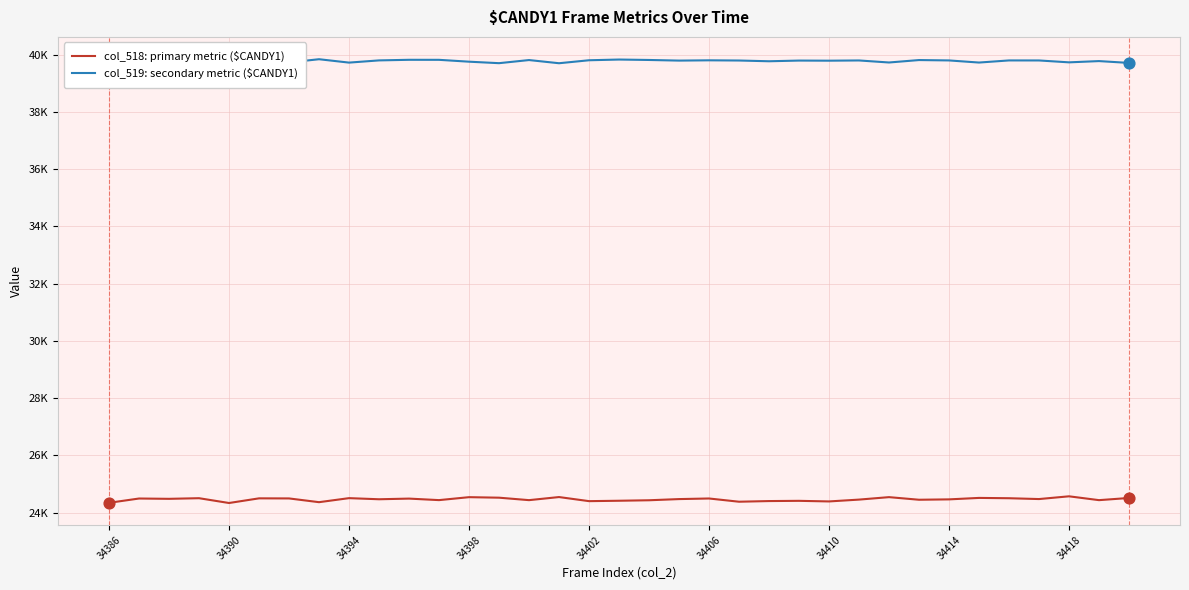

At how many categories does at least one series exceed 38111?

35